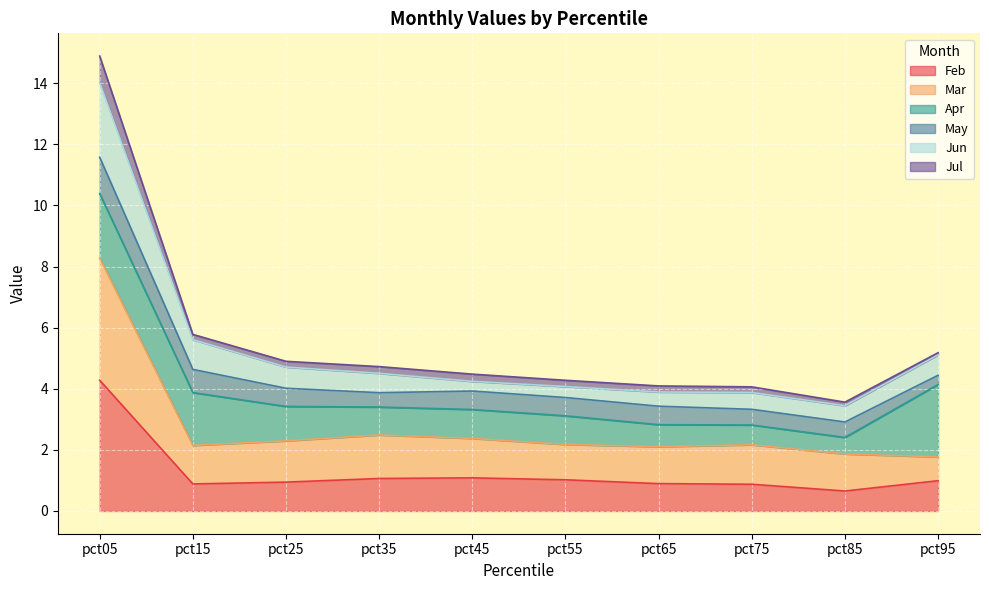

What is the total value across all series at pct05?

14.9